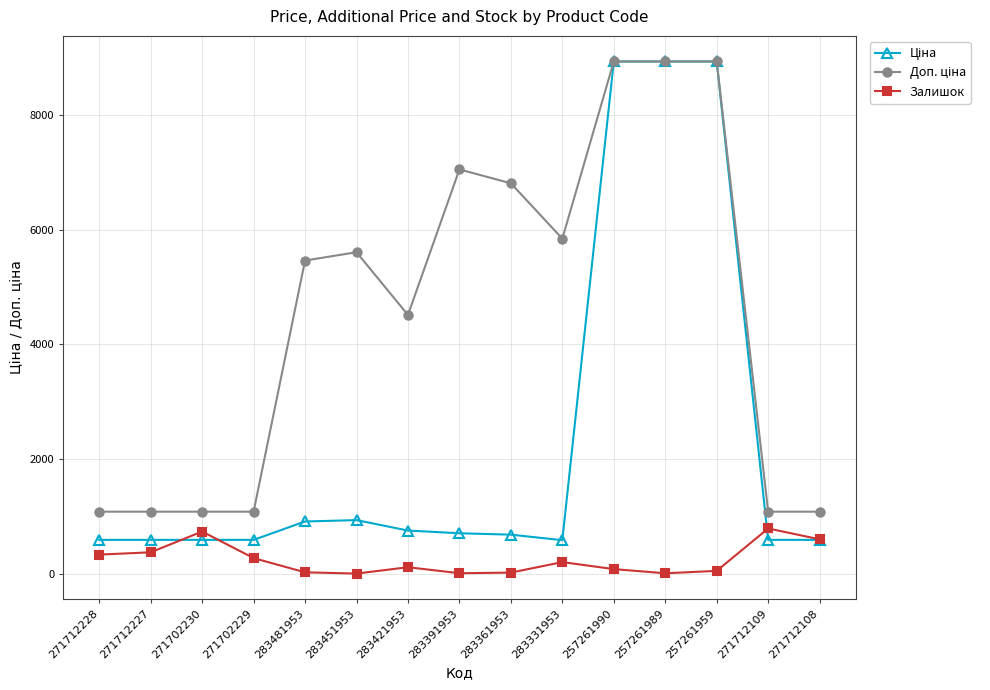

What is the sum of all Залишок values?

3606.0